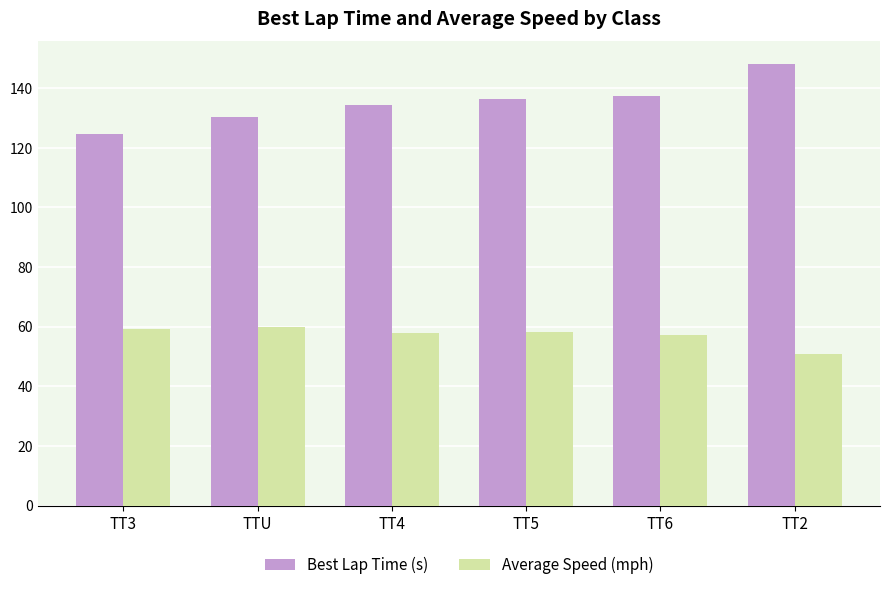

How many bars are there in total?

12